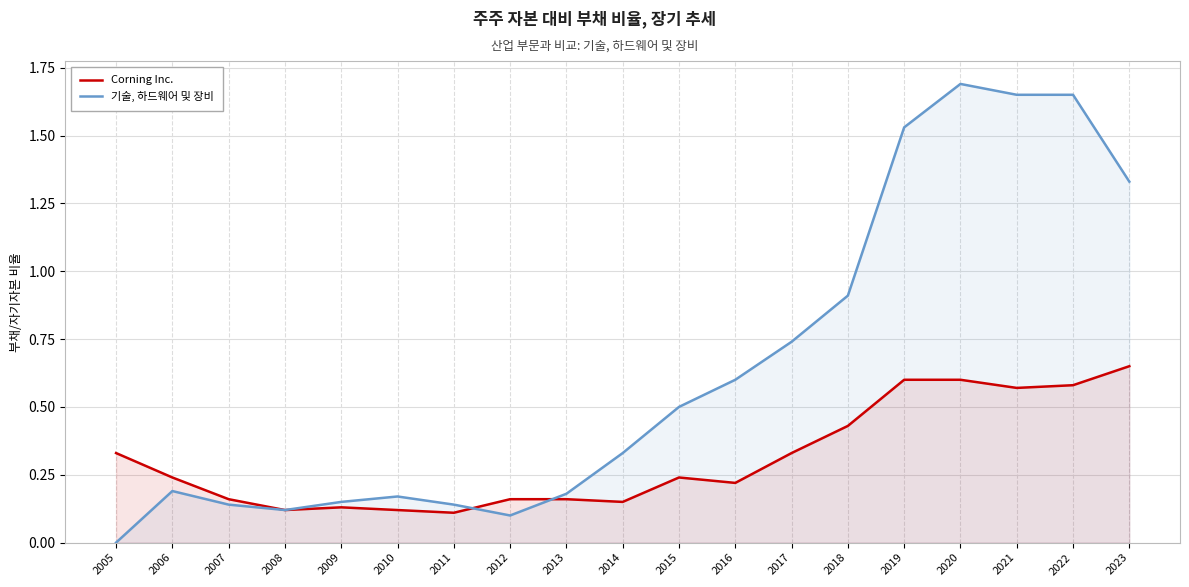

What are all the series names shown in the legend?

Corning Inc., 기술, 하드웨어 및 장비